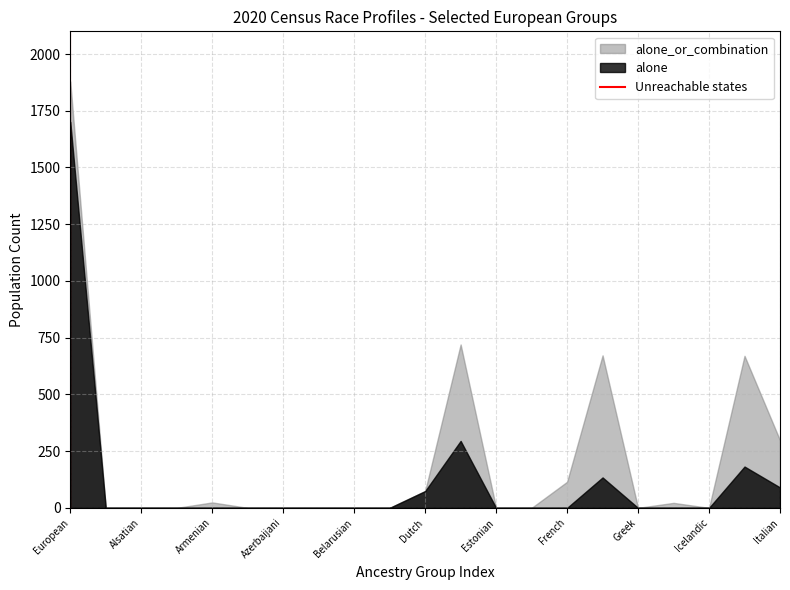

List the series in order of their peak value, lowest first.

alone, alone_or_combination